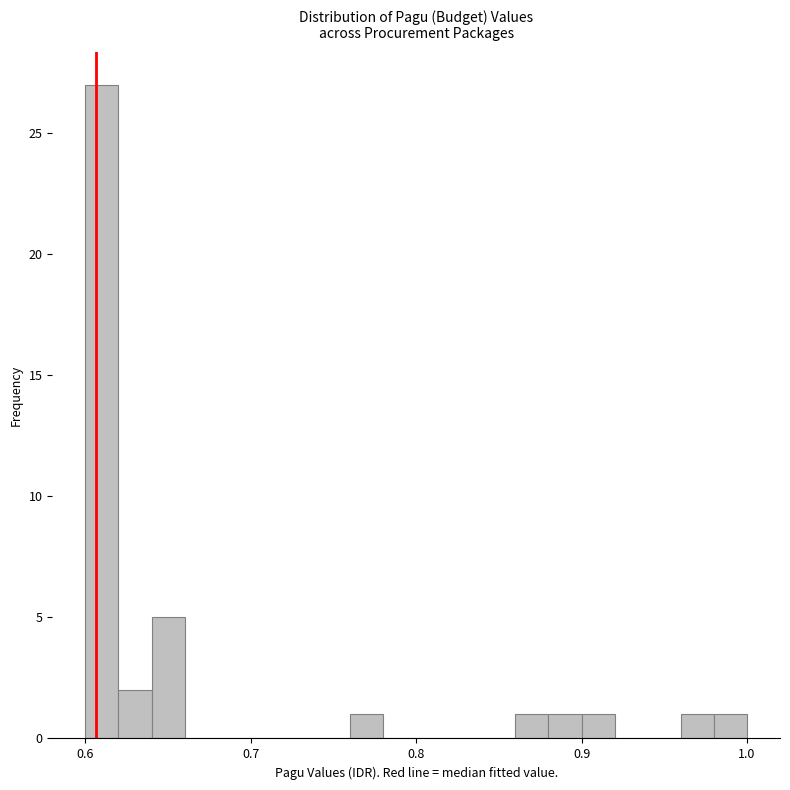

Around what value on the x-axis is the tallest bar? Give the approximate position of its centre, as read against the axis.

0.61